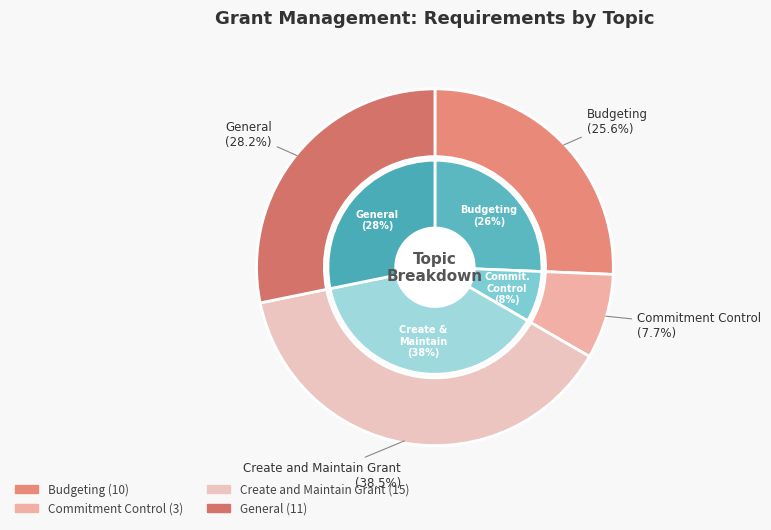

Count the number of slices in the pie.

5